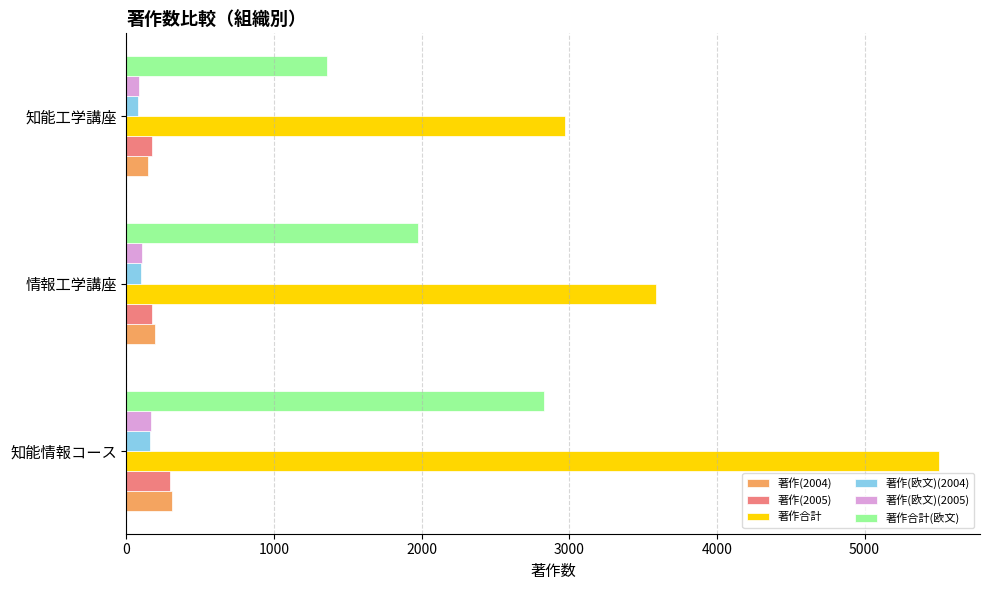

How many 著作(欧文)(2005) values are between 85 and 165?

3